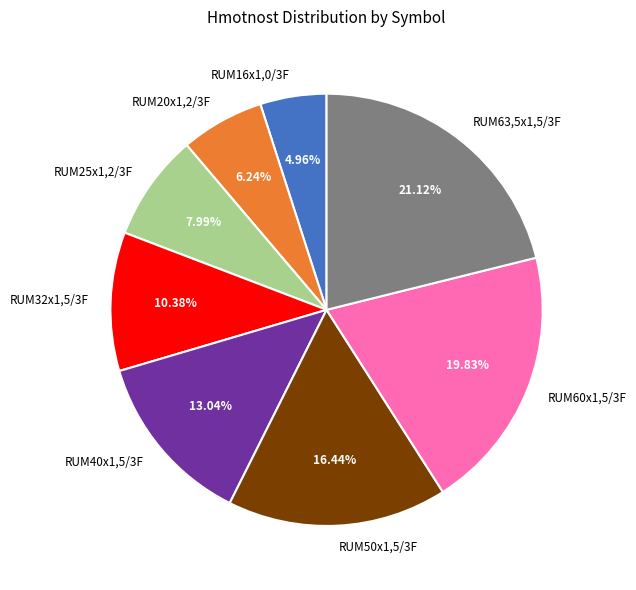

What portion of the pie excludes RUM32x1,5/3F?

89.6%